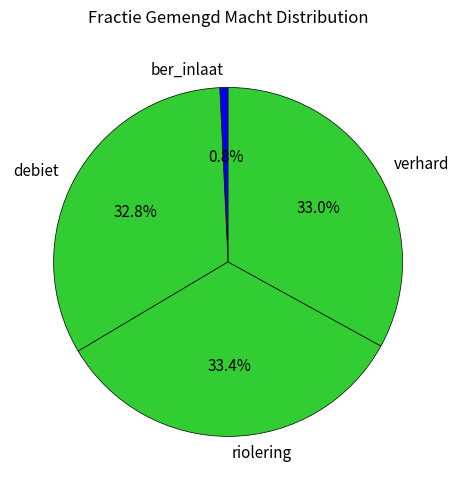

What portion of the pie excludes debiet?

67.2%